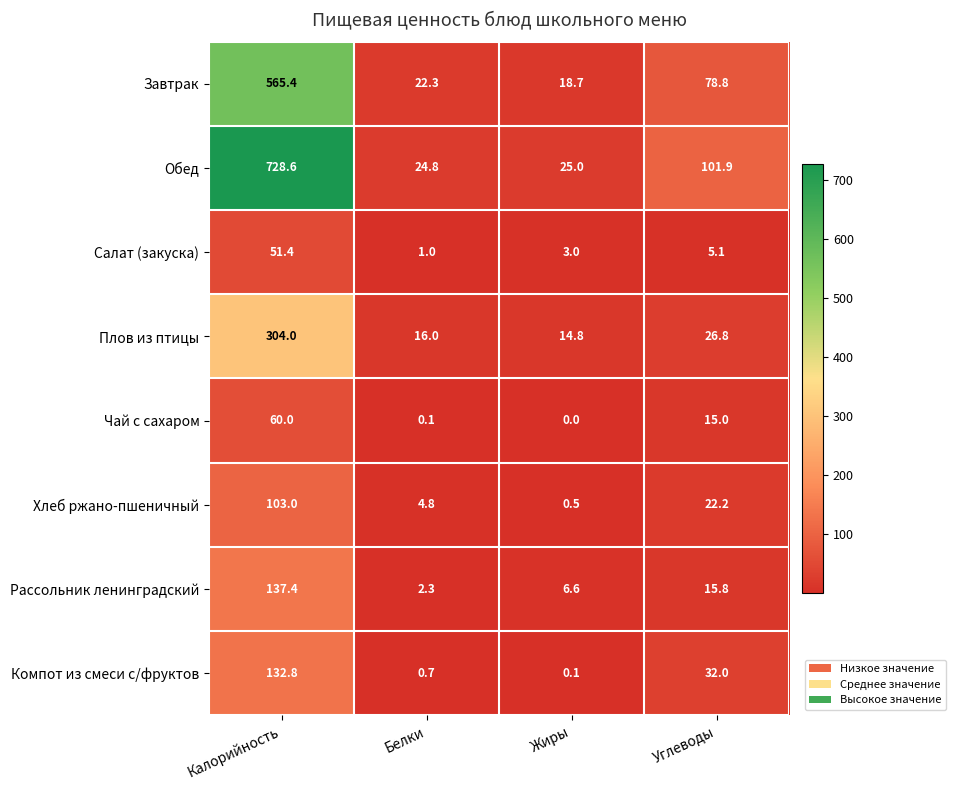

What value does the Компот из смеси с/фруктов series have at Калорийность?

132.8